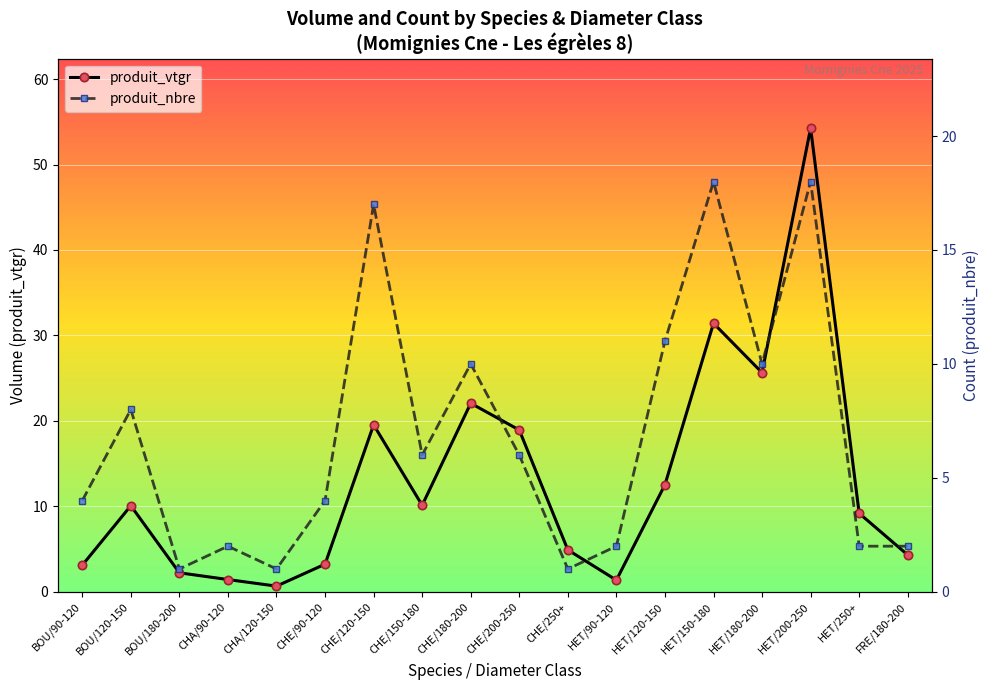

Where is produit_vtgr nearest to the value 27?

HET/180-200